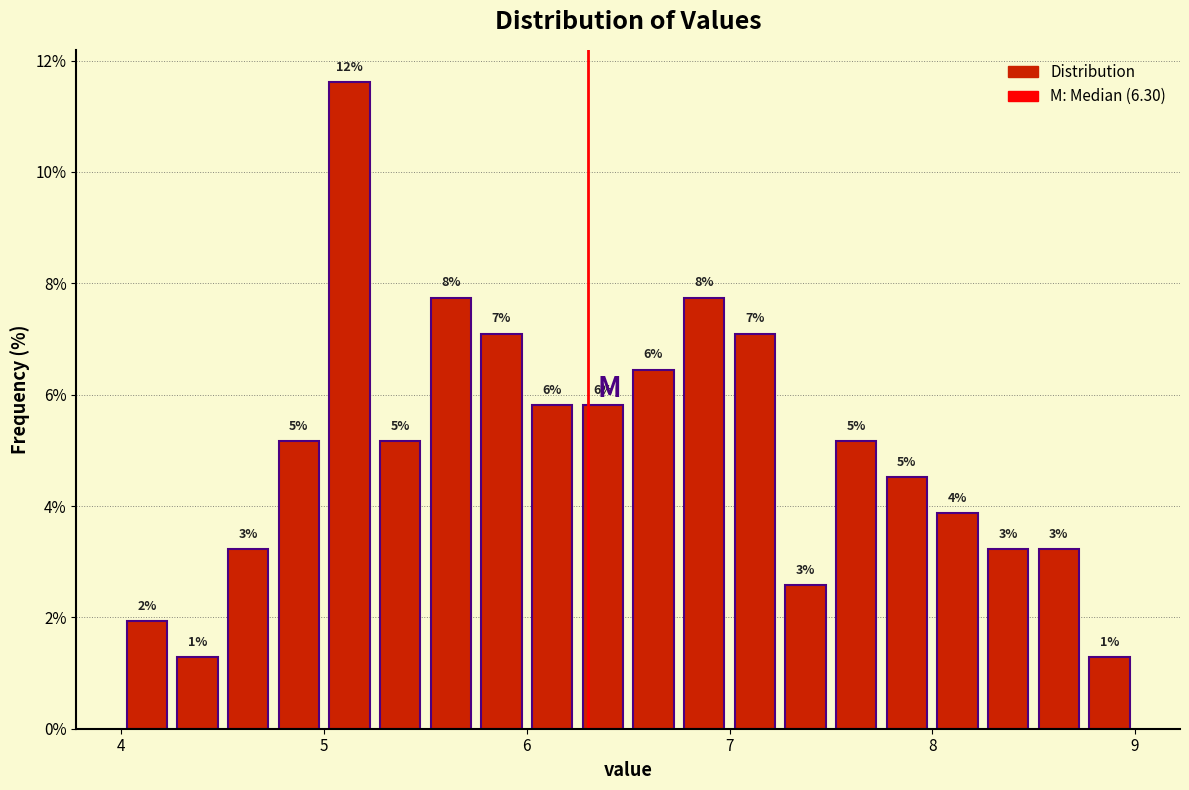

Around what value on the x-axis is the tallest bar? Give the approximate position of its centre, as read against the axis.

5.1